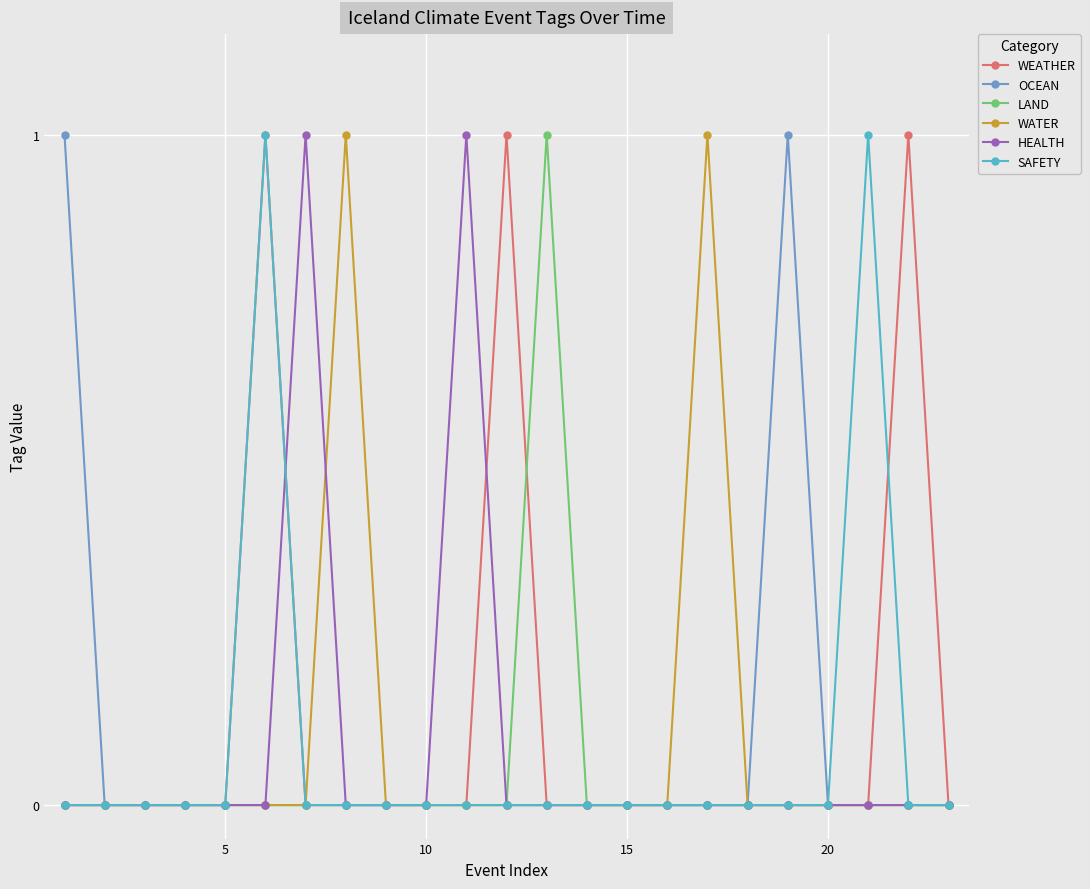

True or false: WATER has more than 1 interior local peaks.

True